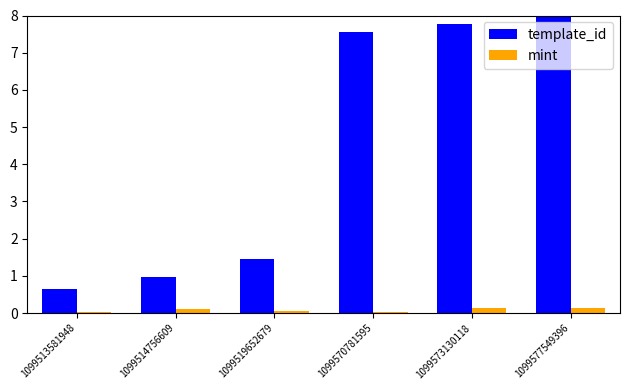

What is the highest value of the template_id series?

8.0